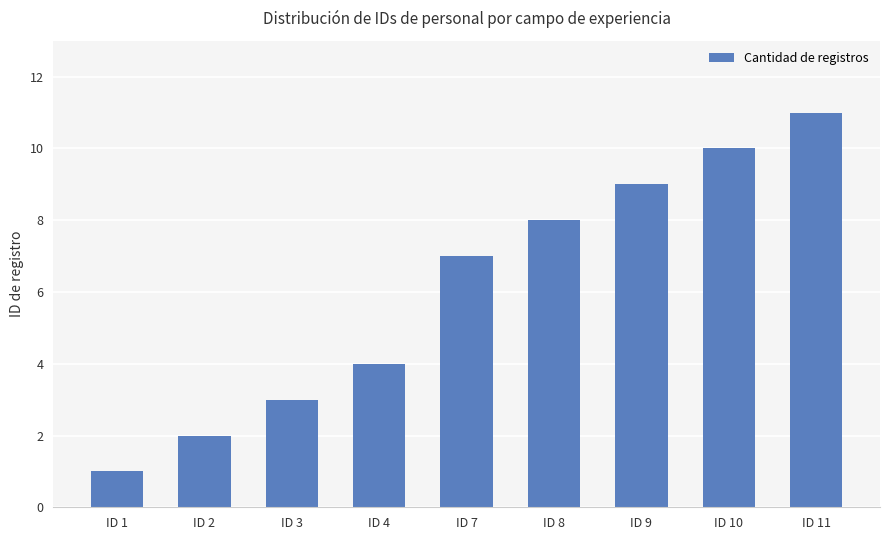

How many data points are less than 7?

4